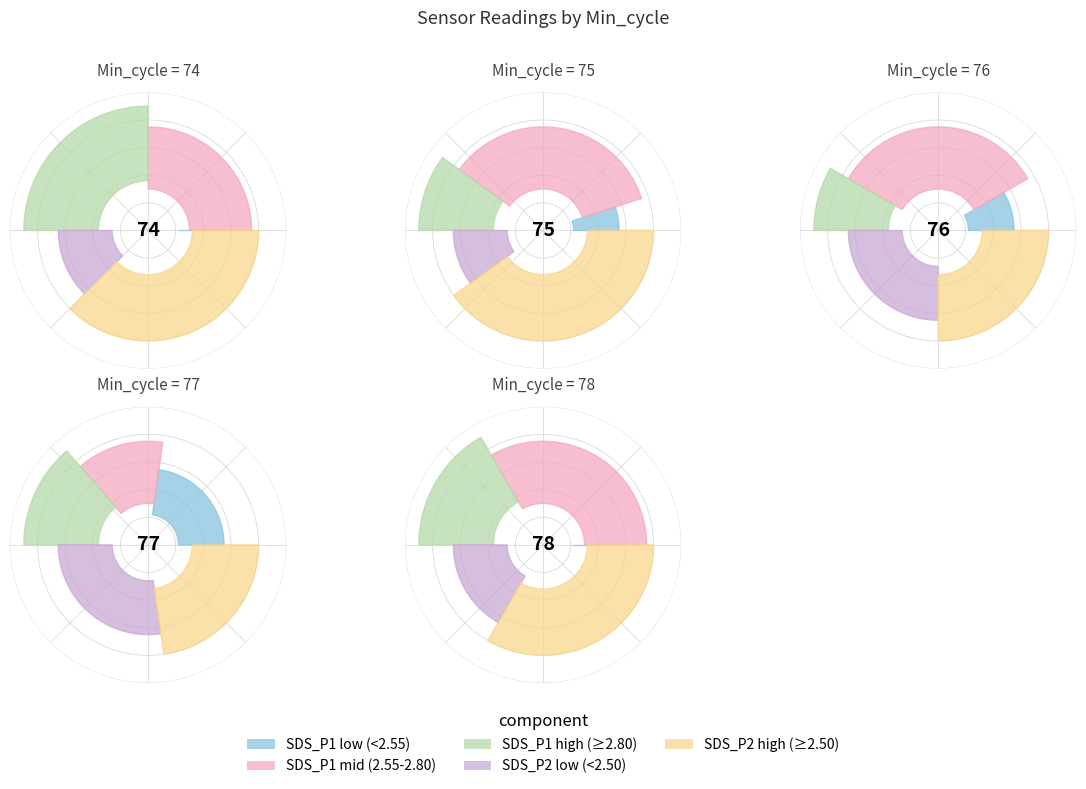

To the nearest percent, what portion does 76 represent?

20%